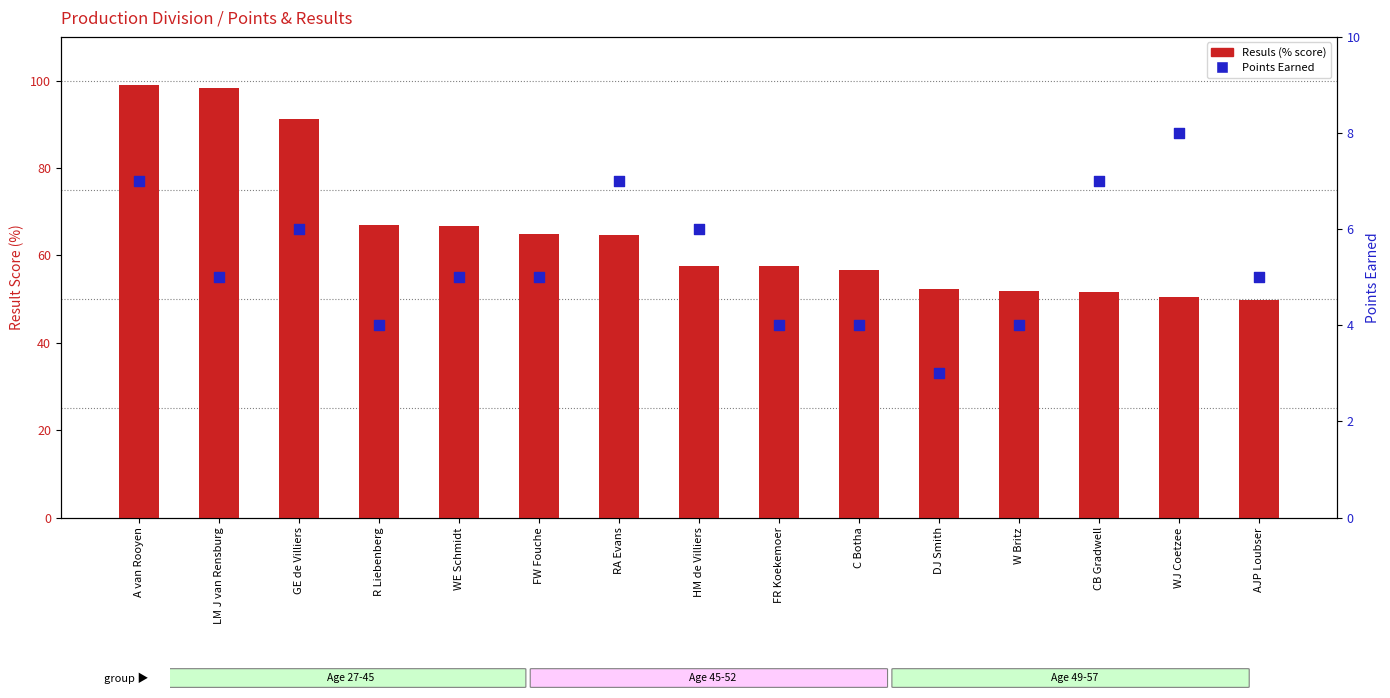

Which series contains the lowest Y value?

Points Earned